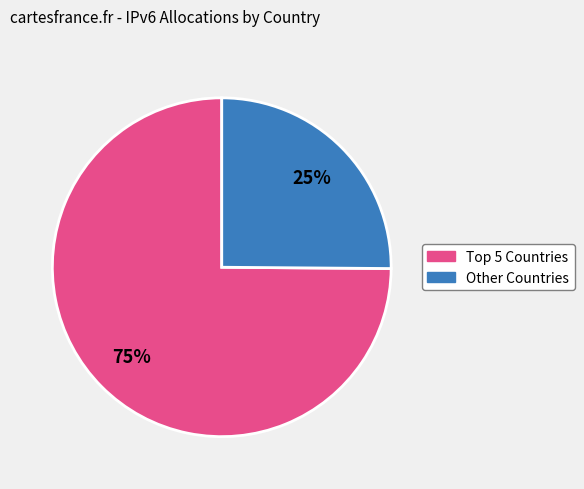

Does any single category account for the majority?

Yes